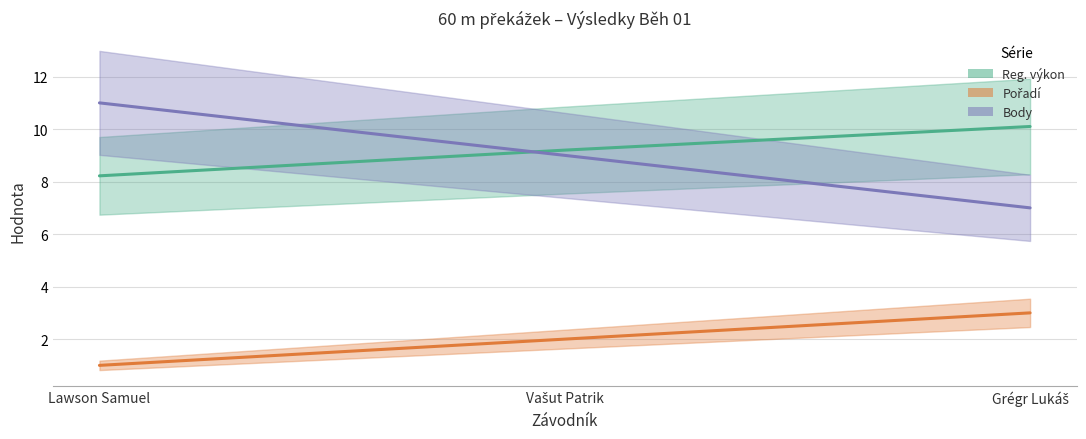

At how many categories does at least one series exceed 3?

3